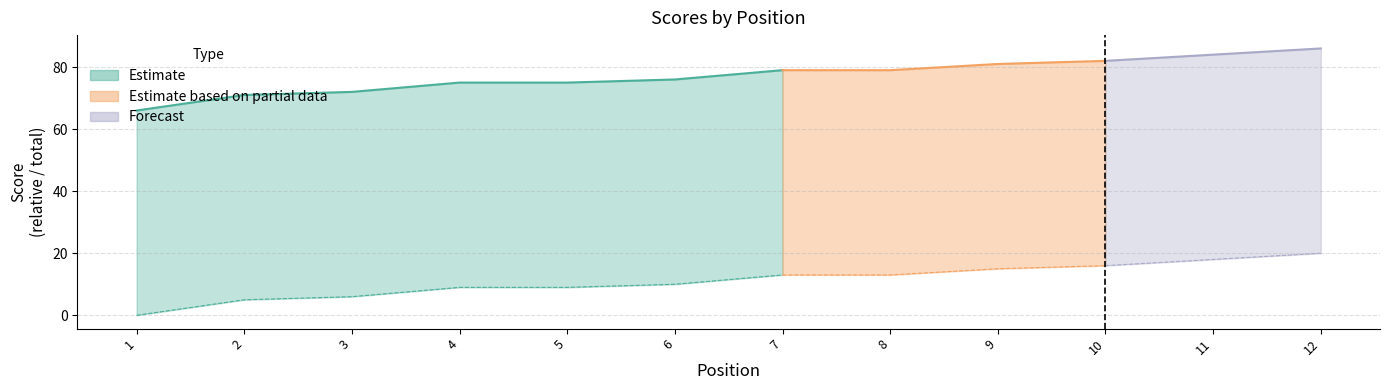

The value of event_total_score at 10 is 82. True or false?

True